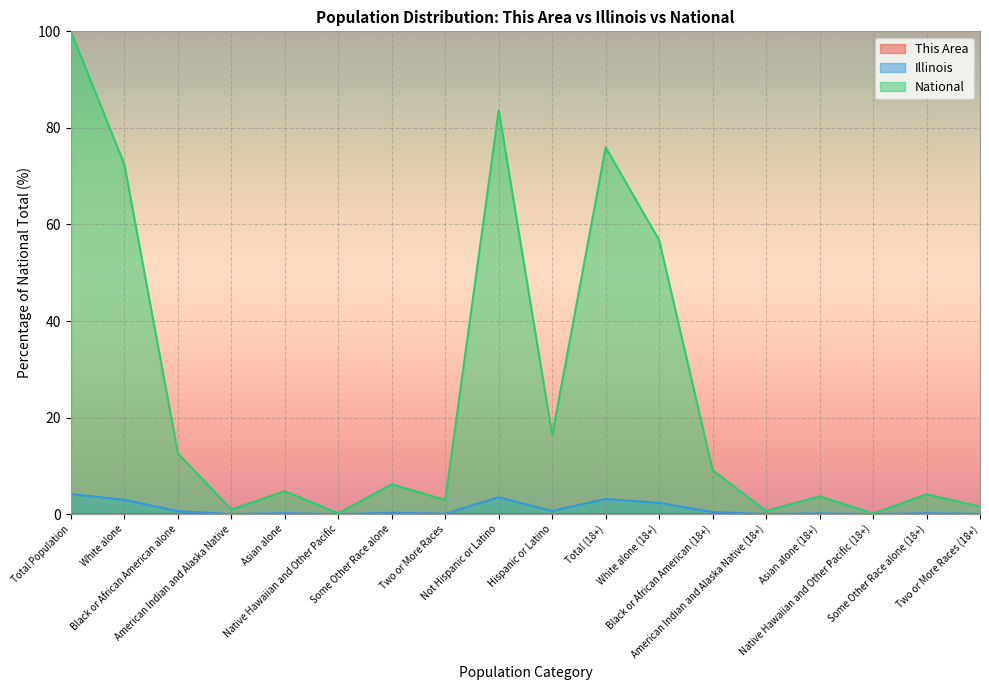

At which category does Illinois reach its first local valley?

American Indian and Alaska Native